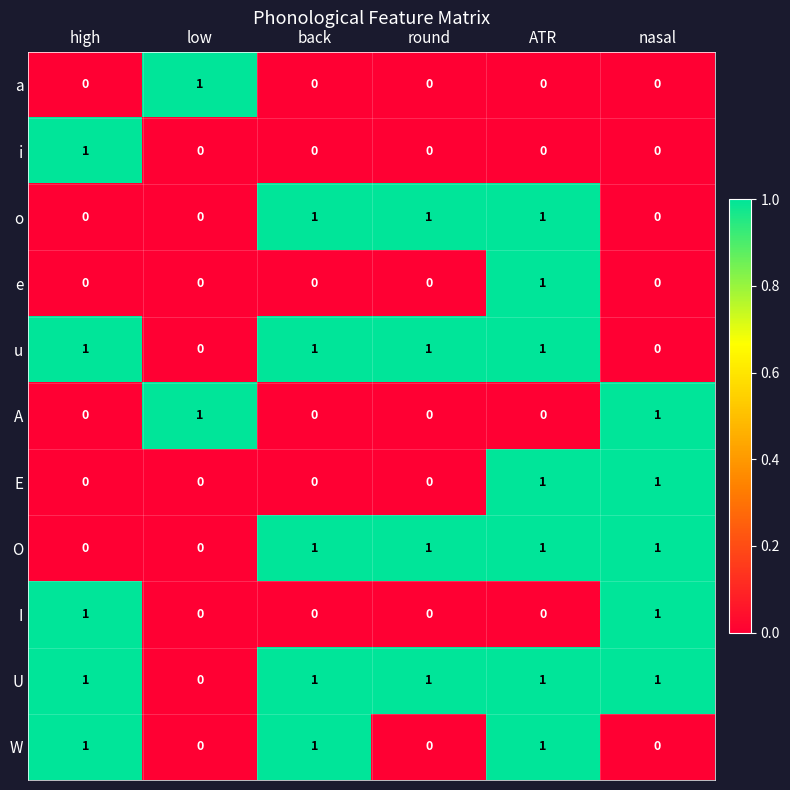

Is it true that u equals -1 at low?

False